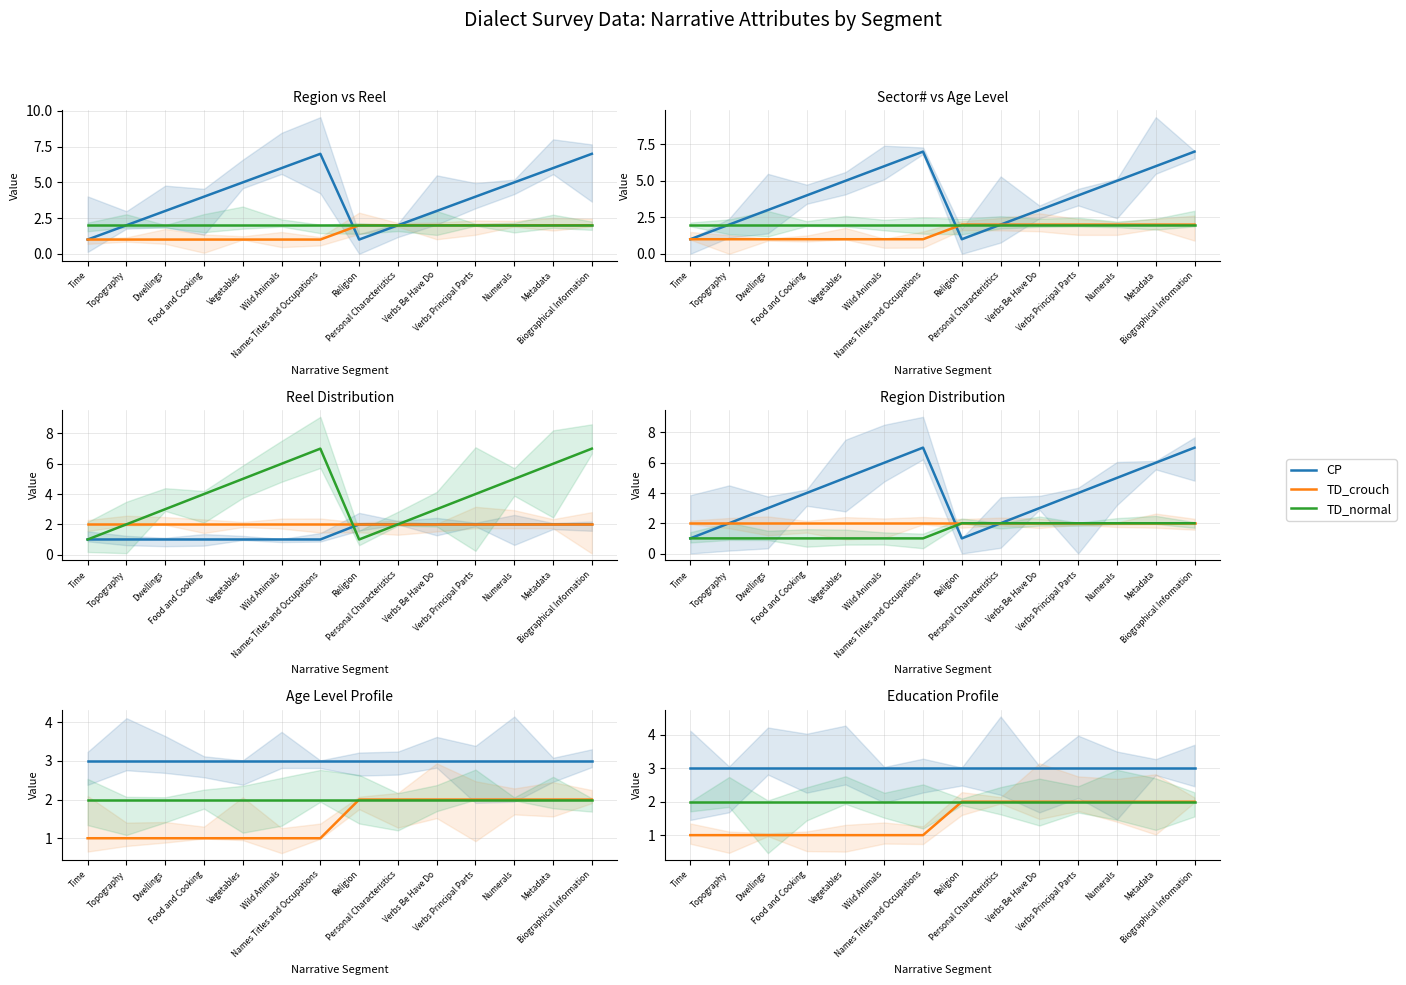

The value of CP at Wild Animals is 3. True or false?

True